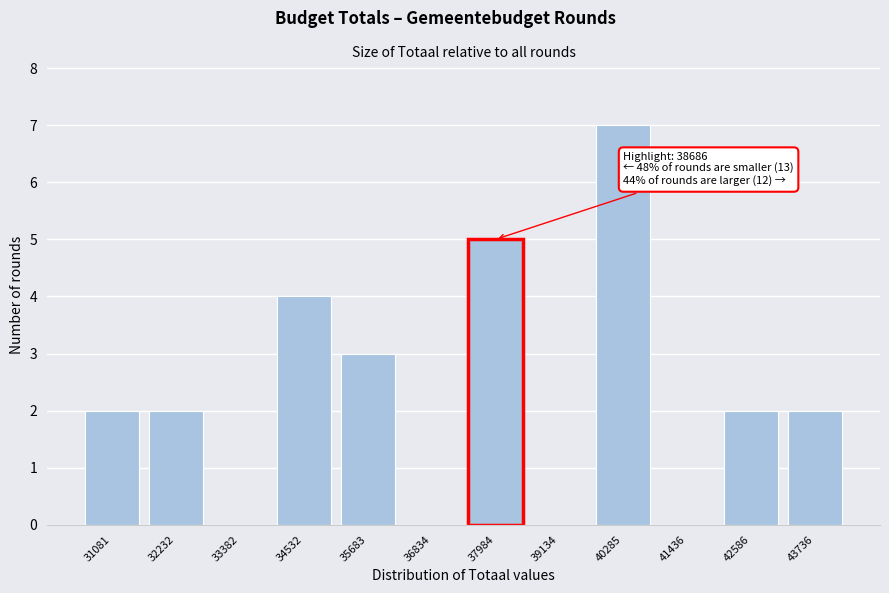

Reading right to left, extract all data points from this chart.

43736=2	42586=2	41436=0	40285=7	39134=0	37984=5	36834=0	35683=3	34532=4	33382=0	32232=2	31081=2